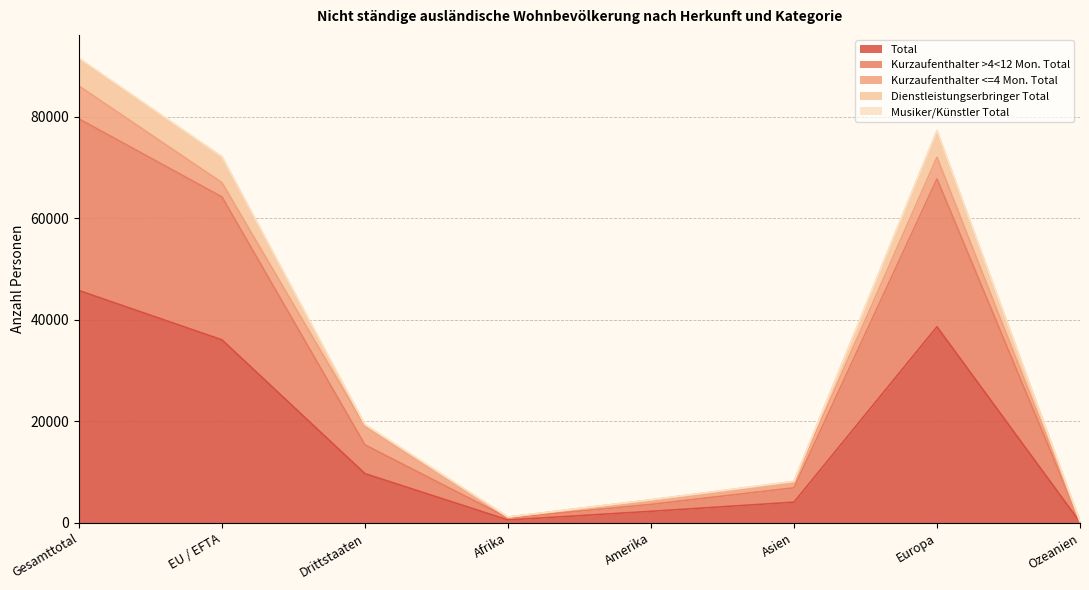

What is the lowest value of the Dienstleistungserbringer Total series?

296